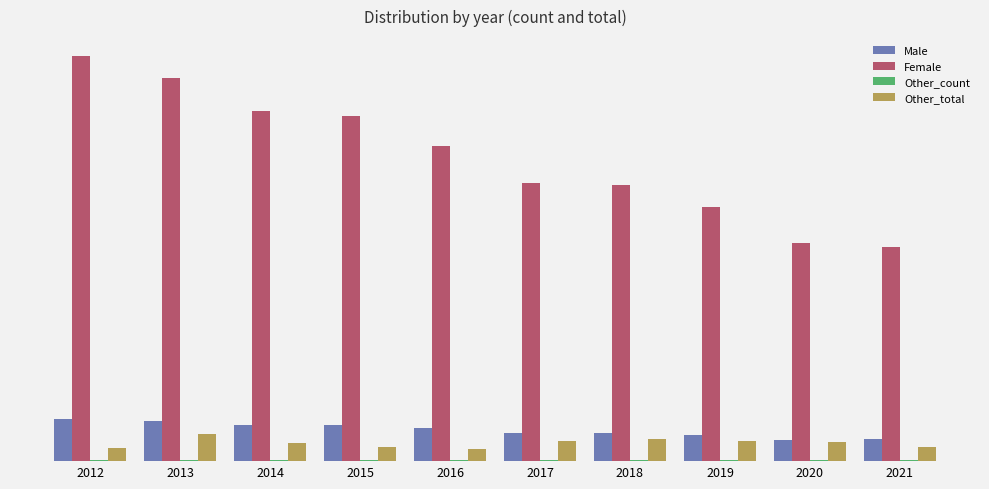

Are the bars grouped side by side (vs. stacked)?

Yes